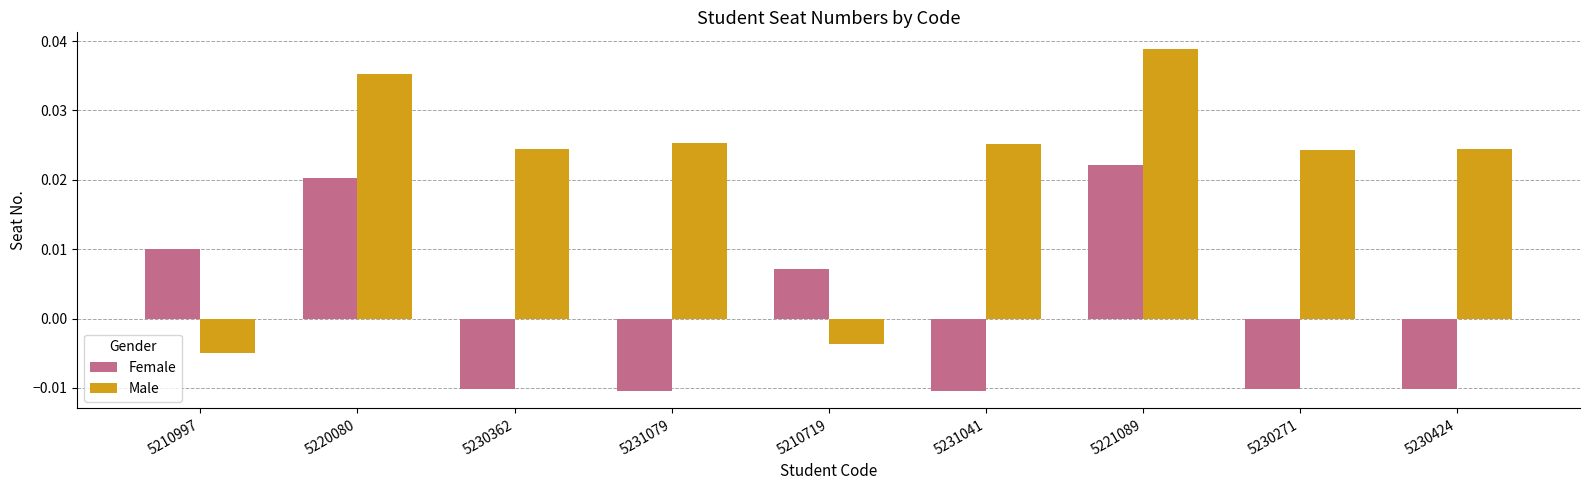

At how many categories does at least one series exceed 0?

9